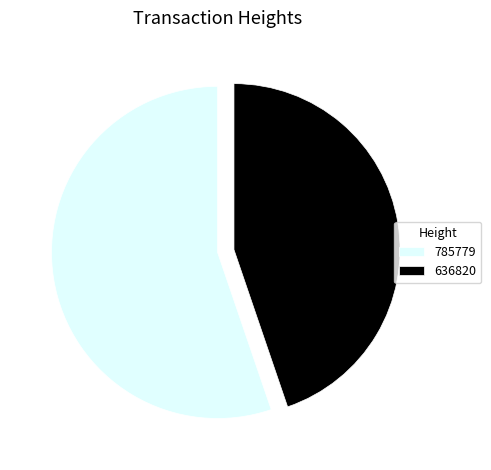

Which category has the smallest portion of the pie?

636820